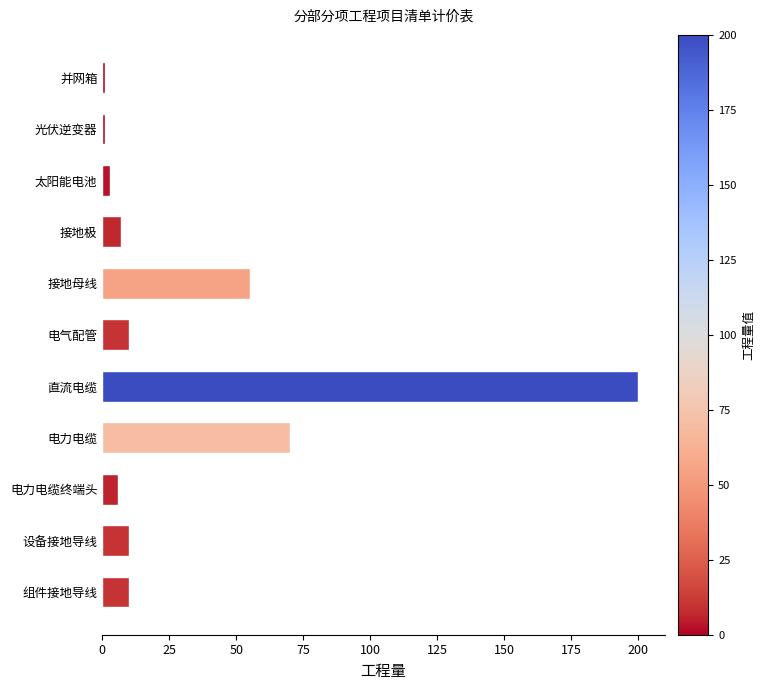

What is the label of the 3rd bar from the top?

太阳能电池